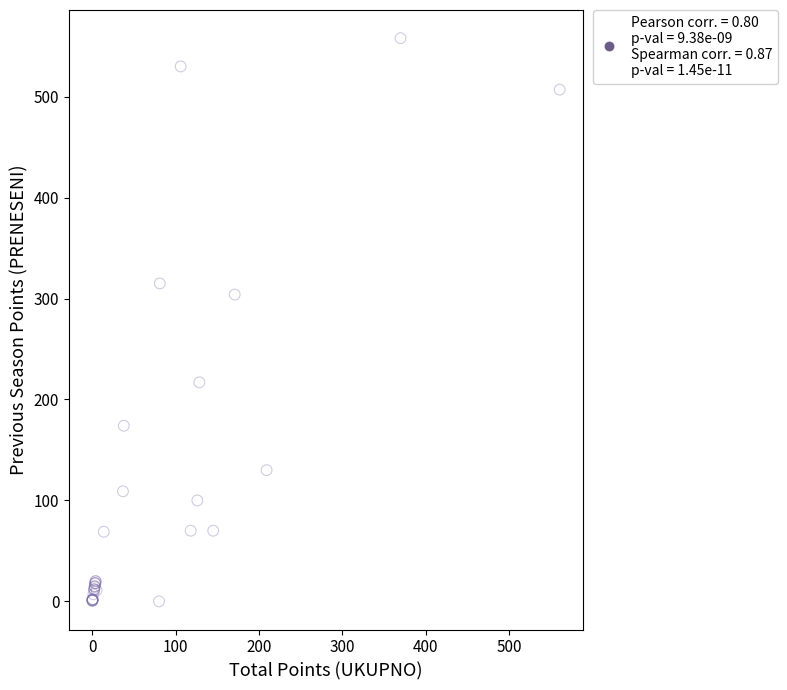

What Y value in the scatter plot is closest to 279?

304.0